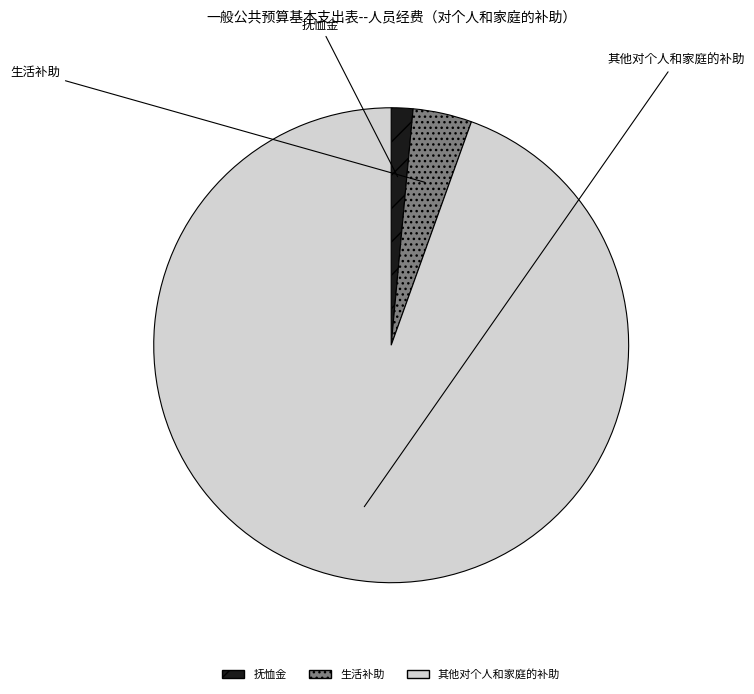

To the nearest percent, what portion does 生活补助 represent?

4%